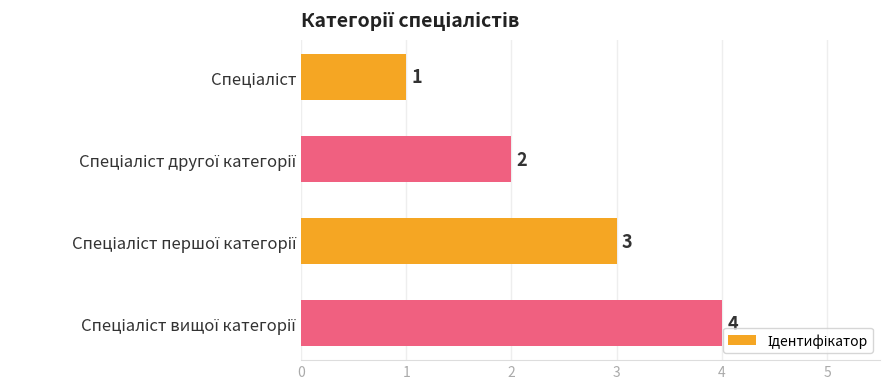

How many values are between 2 and 4?

3